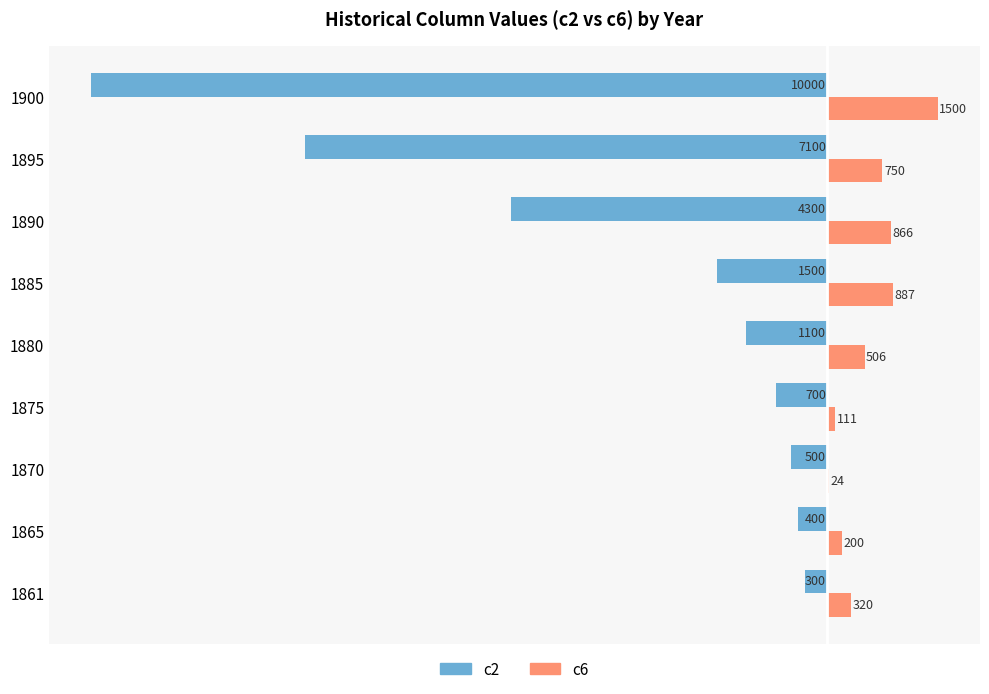

How many categories are shown in the chart?

9